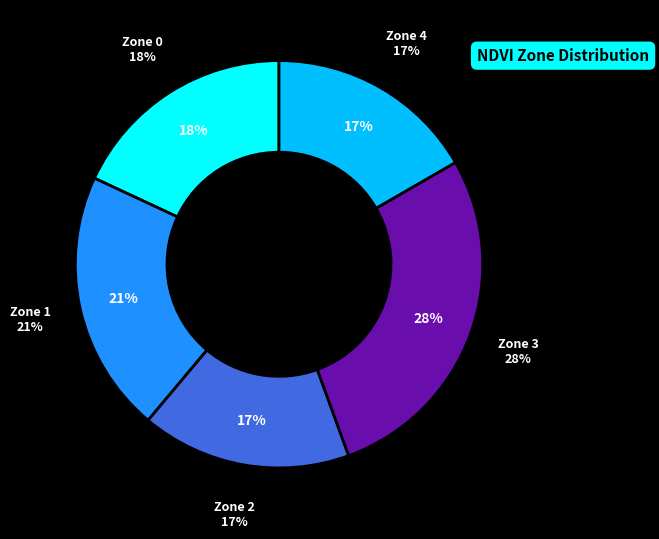

How many segments does this pie chart have?

5